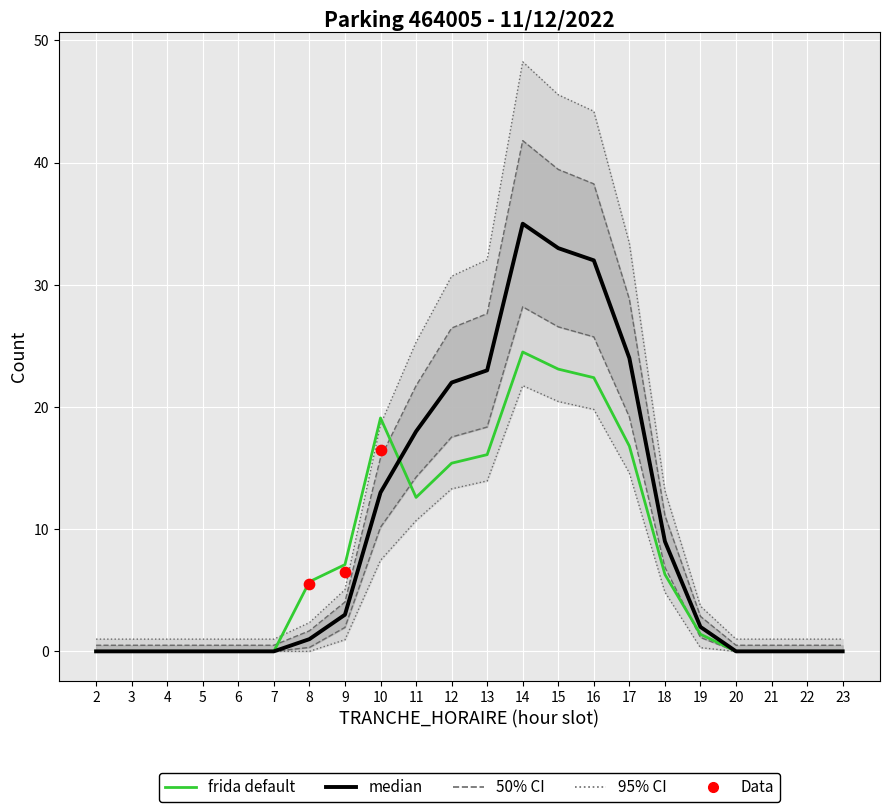

What is the ratio of the value at 7 to the value at 4?

1.0